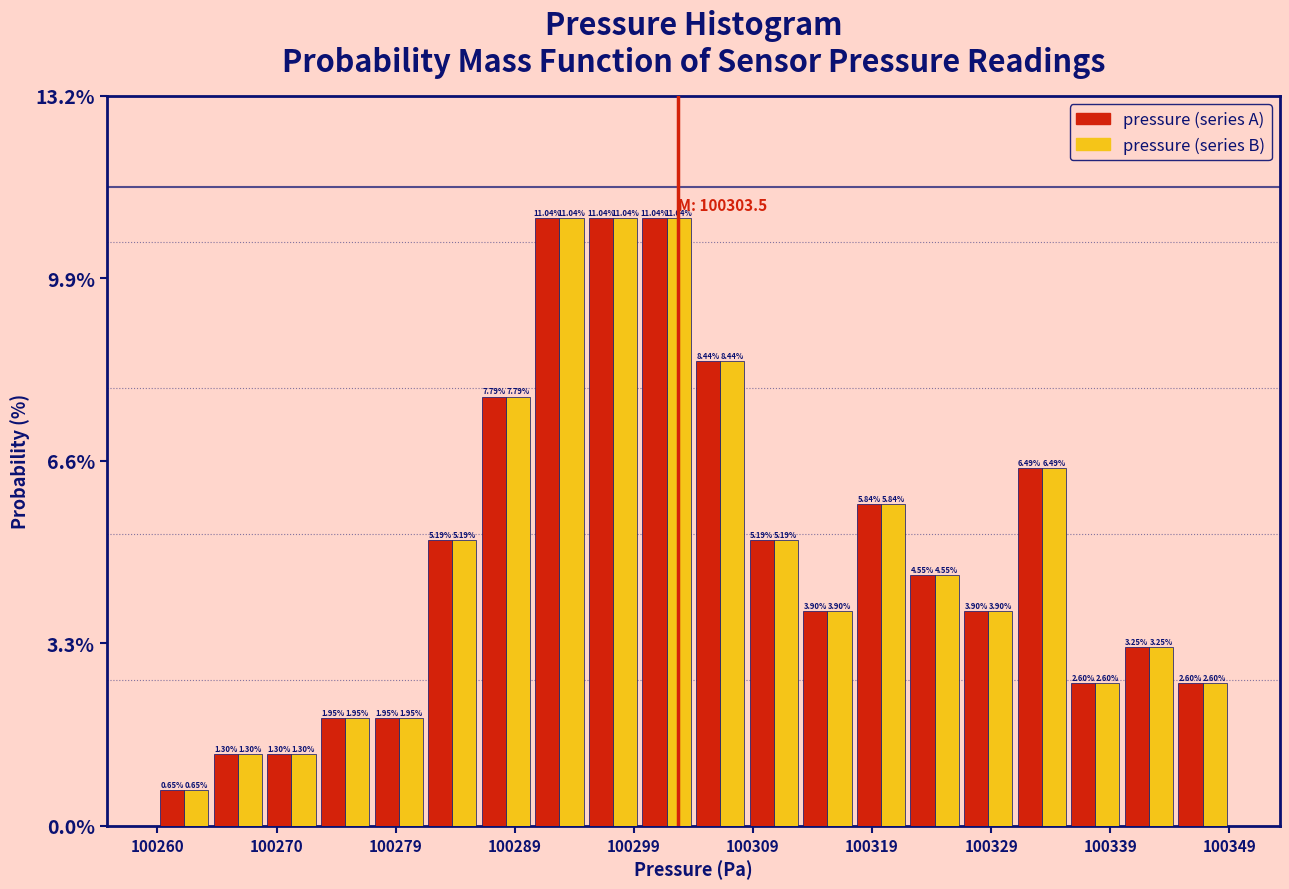

Reading left to right, list every range on the x-axis with the height of the bar of each series over it. The bar edges are not printed on the chart, so give them approximately, as read against the axis.

100260 to 100265: pressure (series A)=0.65	pressure (series B)=0.65
100265 to 100269: pressure (series A)=1.30	pressure (series B)=1.30
100269 to 100274: pressure (series A)=1.30	pressure (series B)=1.30
100274 to 100278: pressure (series A)=1.95	pressure (series B)=1.95
100278 to 100282: pressure (series A)=1.95	pressure (series B)=1.95
100282 to 100287: pressure (series A)=5.19	pressure (series B)=5.19
100287 to 100291: pressure (series A)=7.79	pressure (series B)=7.79
100291 to 100296: pressure (series A)=11.04	pressure (series B)=11.04
100296 to 100300: pressure (series A)=11.04	pressure (series B)=11.04
100300 to 100305: pressure (series A)=11.04	pressure (series B)=11.04
100305 to 100309: pressure (series A)=8.44	pressure (series B)=8.44
100309 to 100314: pressure (series A)=5.19	pressure (series B)=5.19
100314 to 100318: pressure (series A)=3.90	pressure (series B)=3.90
100318 to 100323: pressure (series A)=5.84	pressure (series B)=5.84
100323 to 100327: pressure (series A)=4.55	pressure (series B)=4.55
100327 to 100332: pressure (series A)=3.90	pressure (series B)=3.90
100332 to 100336: pressure (series A)=6.49	pressure (series B)=6.49
100336 to 100341: pressure (series A)=2.60	pressure (series B)=2.60
100341 to 100345: pressure (series A)=3.25	pressure (series B)=3.25
100345 to 100350: pressure (series A)=2.60	pressure (series B)=2.60